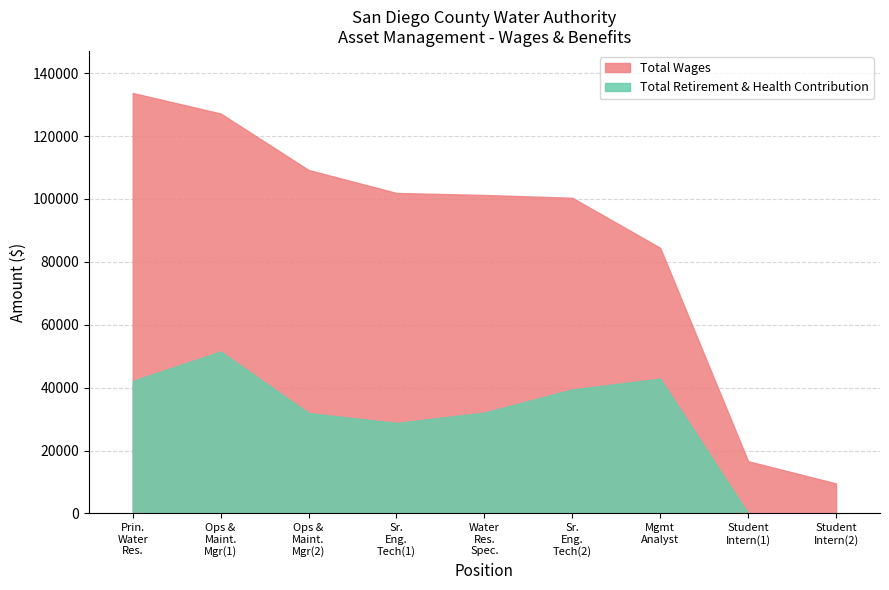

The value of Total Wages at Sr. Engineering Technician is 101911. True or false?

True